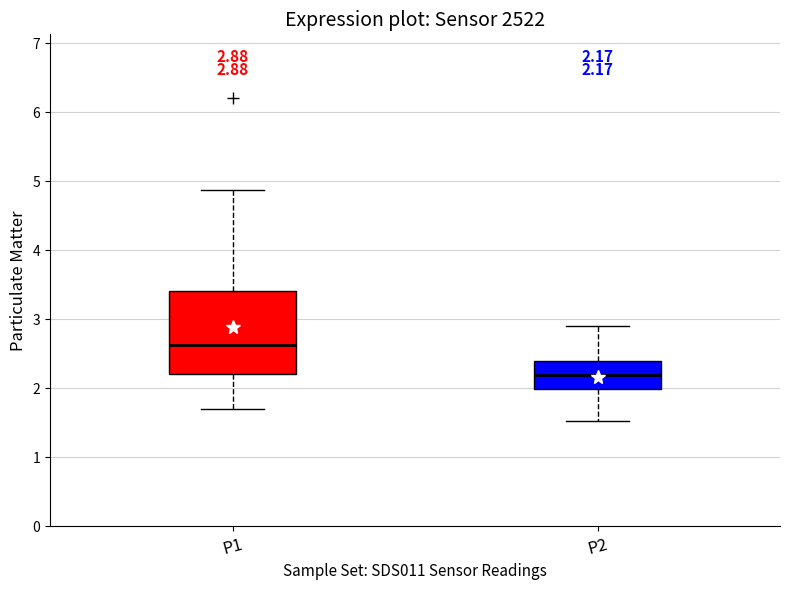

Comparing the boxes themselves (not the whiskers), which one is the tallest?

P1